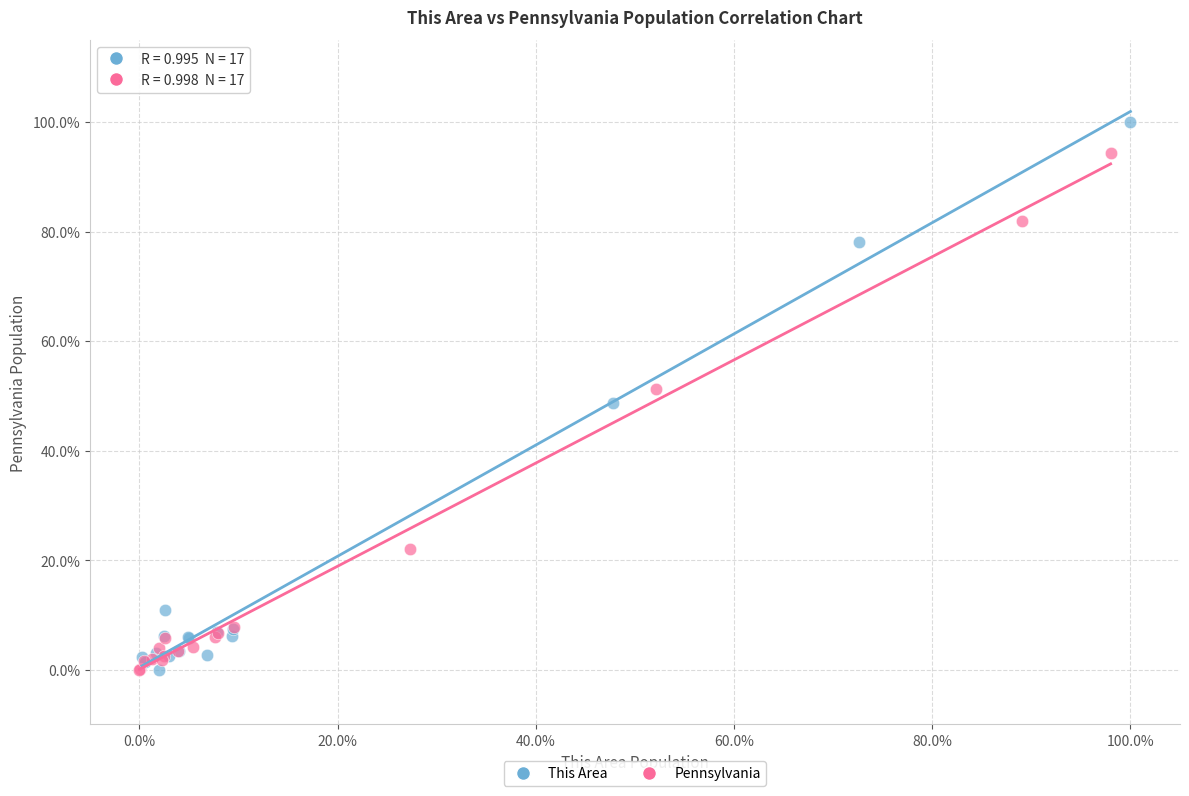

What are all the series names shown in the legend?

This Area, Pennsylvania